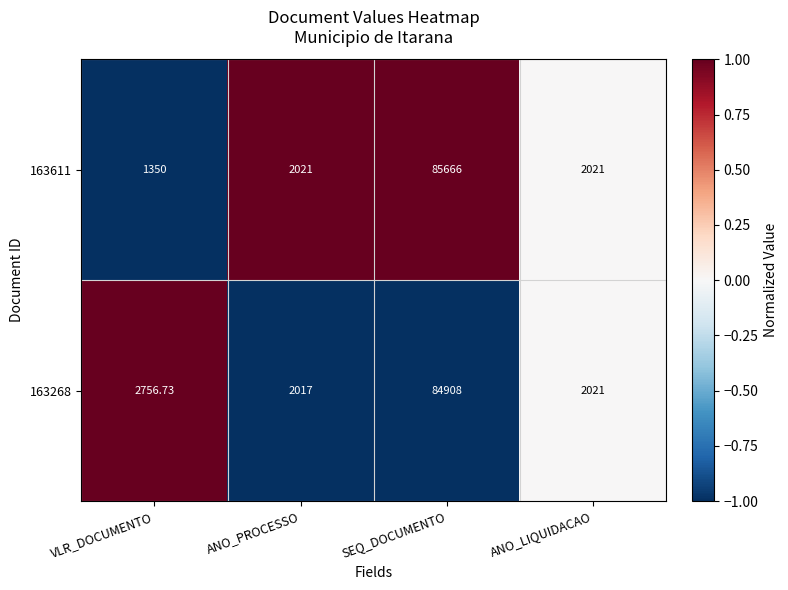

Count the number of data series in this chart.

2